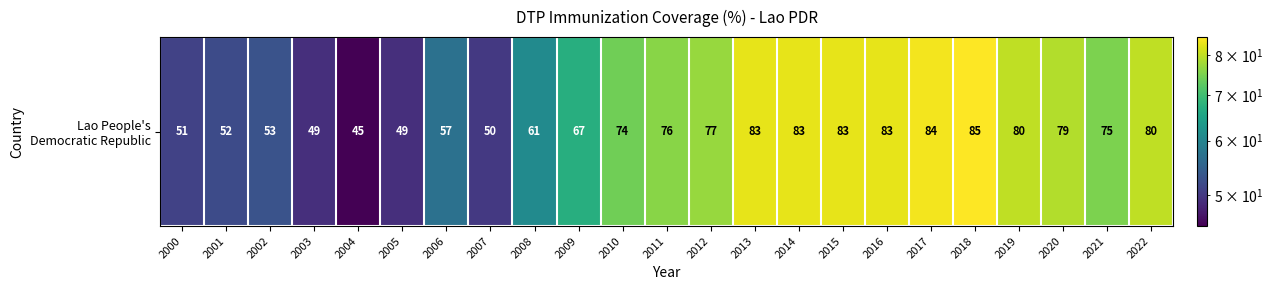

Rank the categories by value from highest to lowest.

2018, 2017, 2013, 2014, 2015, 2016, 2019, 2022, 2020, 2012, 2011, 2021, 2010, 2009, 2008, 2006, 2002, 2001, 2000, 2007, 2003, 2005, 2004